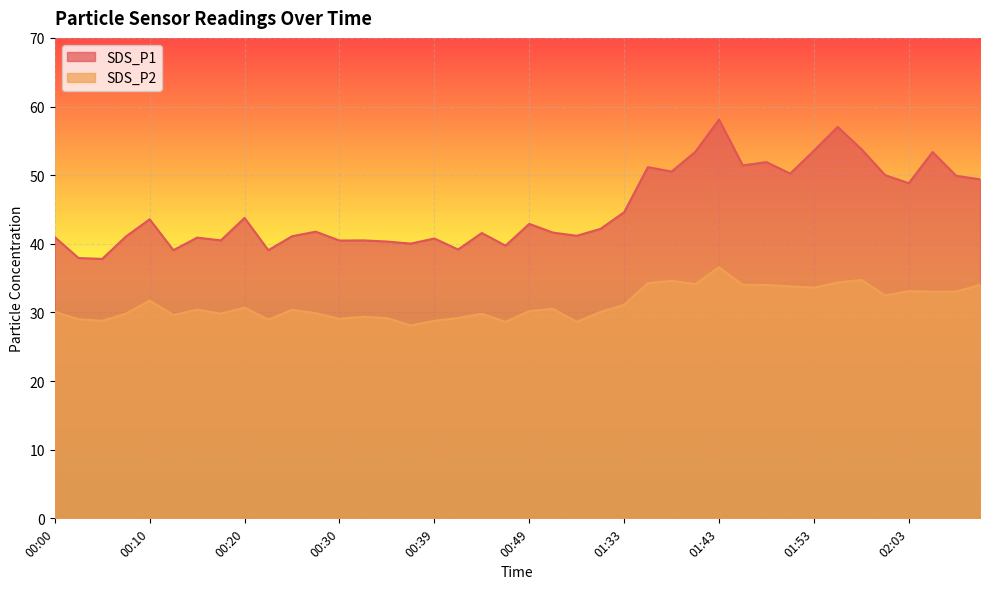

True or false: SDS_P2 and SDS_P1 cross at least once.

False